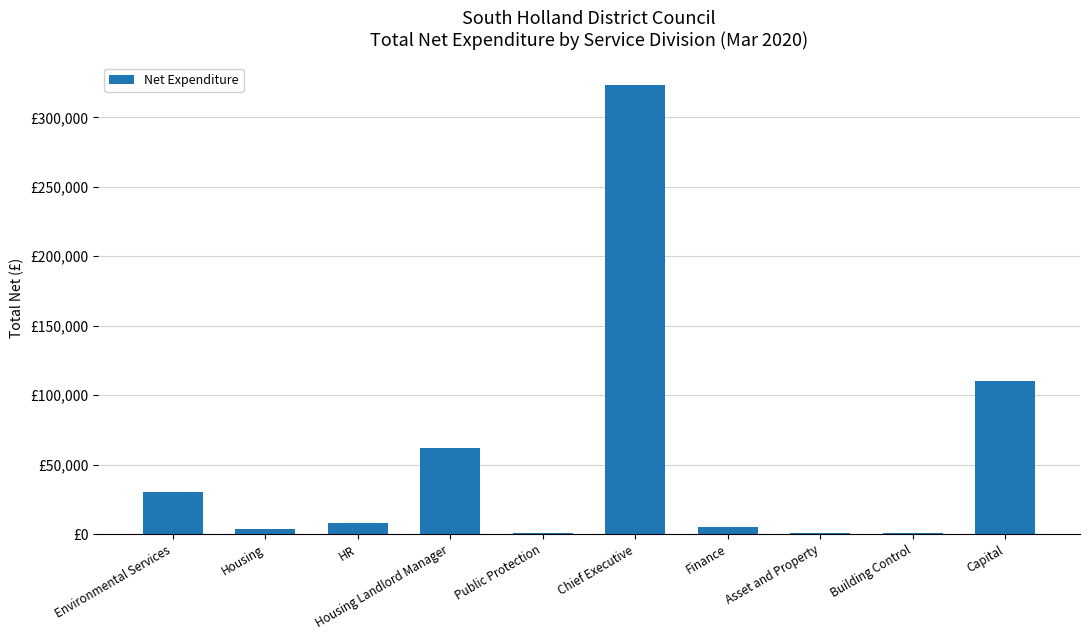

List the labels in order of value, largest first.

Chief Executive, Capital, Housing Landlord Manager, Environmental Services, HR, Finance, Housing, Building Control, Public Protection, Asset and Property